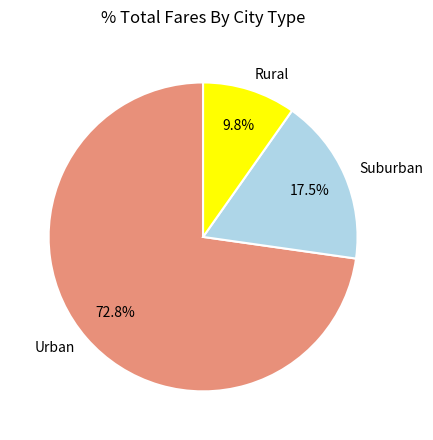

Combined, what portion of the pie is Suburban and Urban?

90.2%